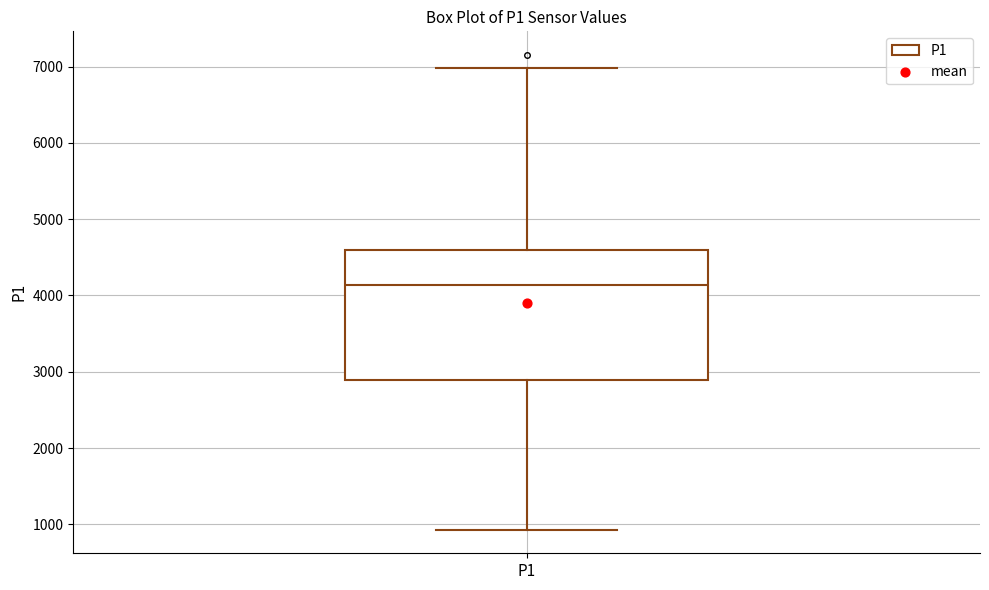

Read this box plot against the y-axis: the position of the median line, the range covered by the box, and the ends of both whiskers. The values are not printed on the chart, so give them approximately, as read against the axis.

median 4100, box 2900 to 4600, whiskers 900 to 7000